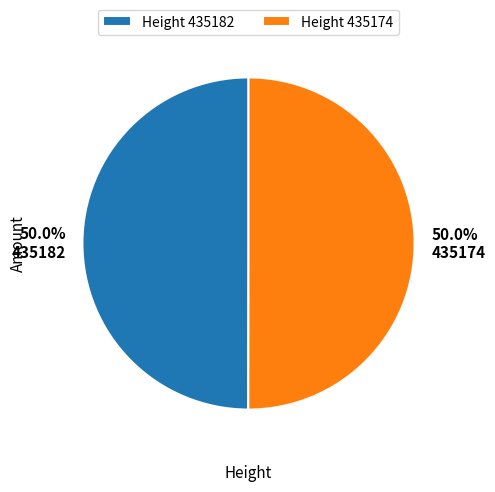

How many slices are in this pie chart?

2